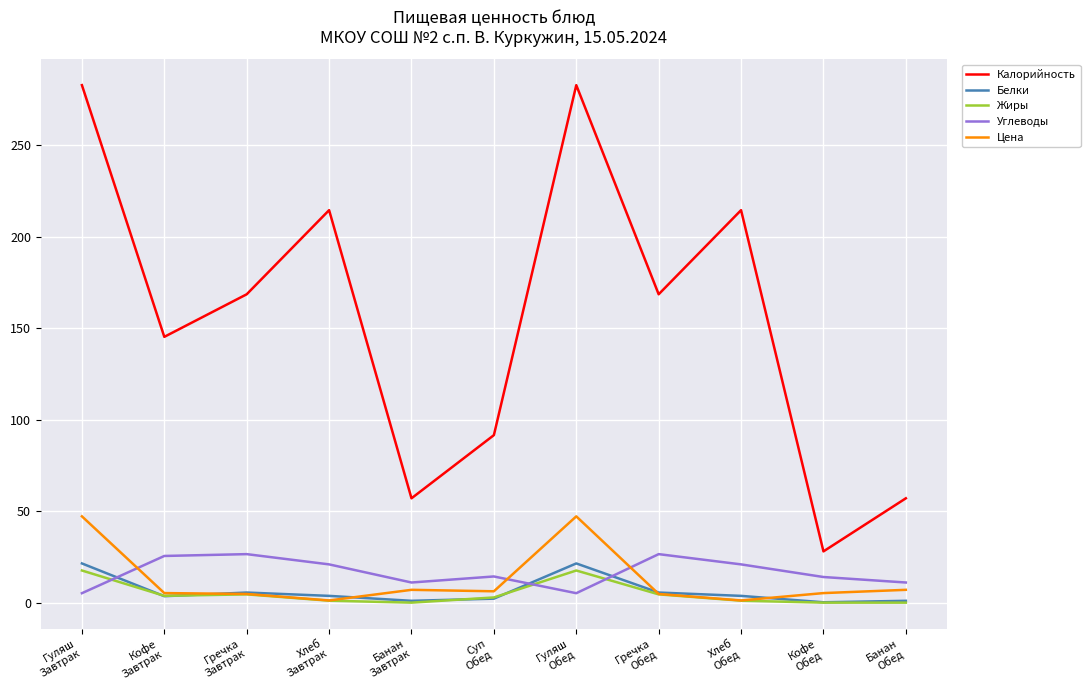

Which series has the largest range (max minus min)?

Калорийность